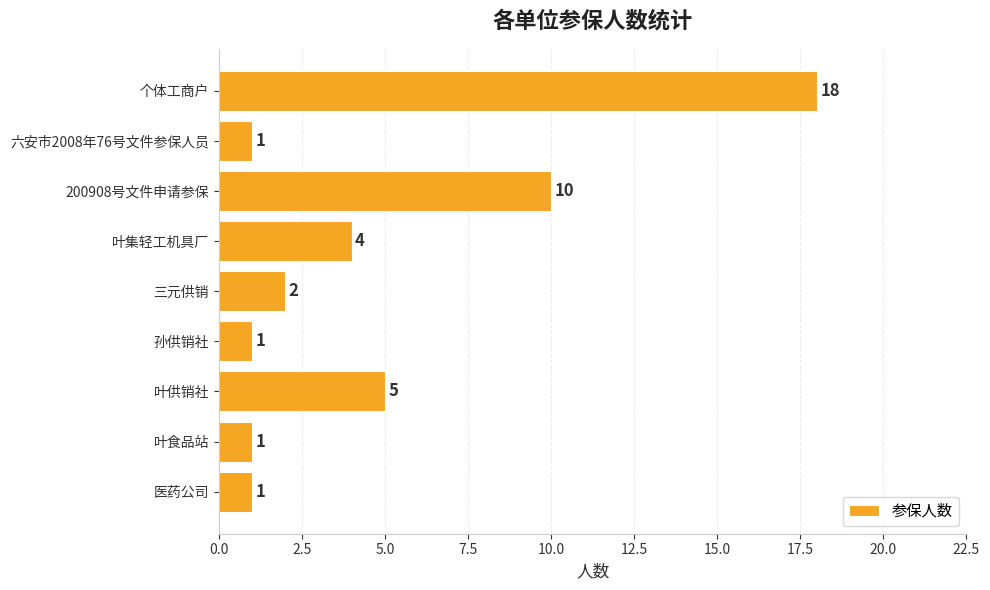

Which label corresponds to the largest value in the chart?

个体工商户